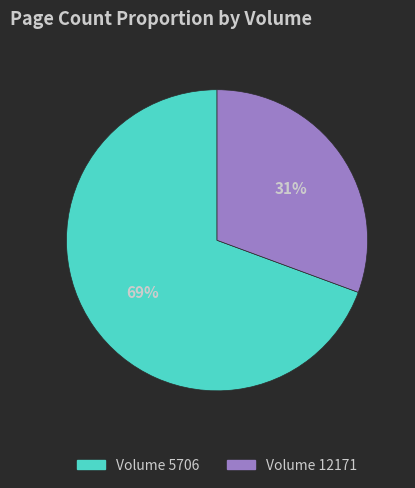

Is there a majority slice in this chart?

Yes